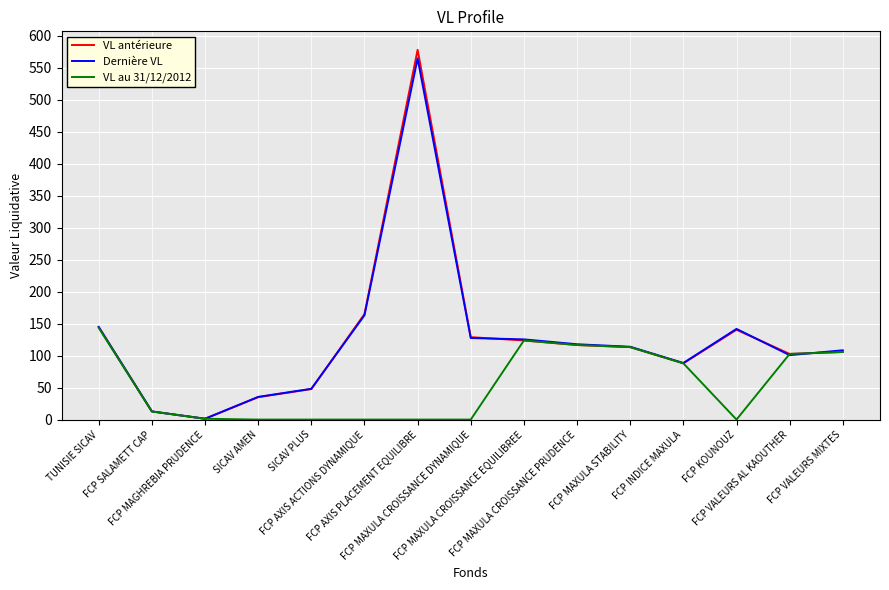

Which series has the widest spread of values?

VL antérieure